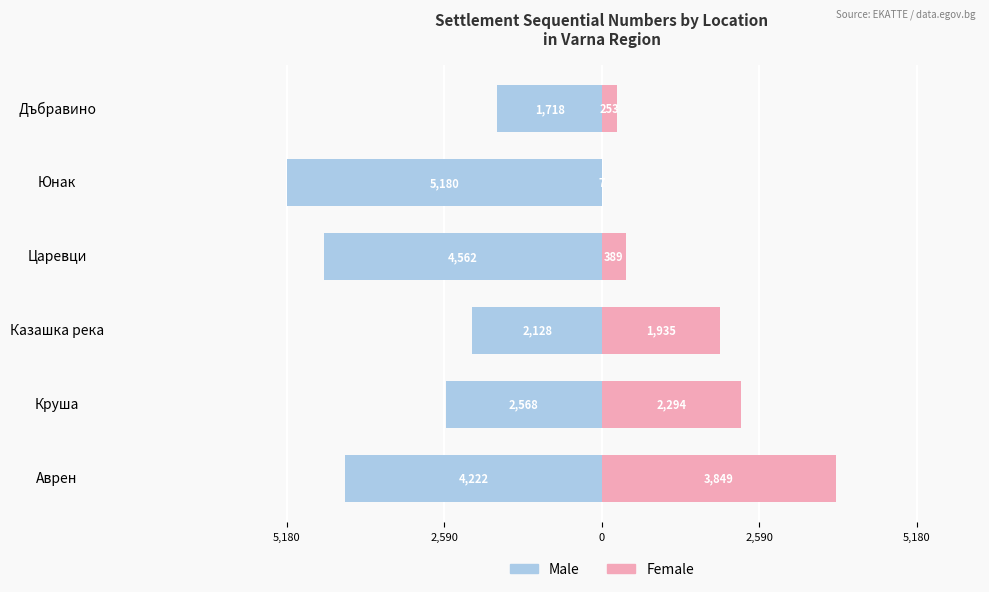

The Male series shows -2128 at Казашка река. True or false?

True